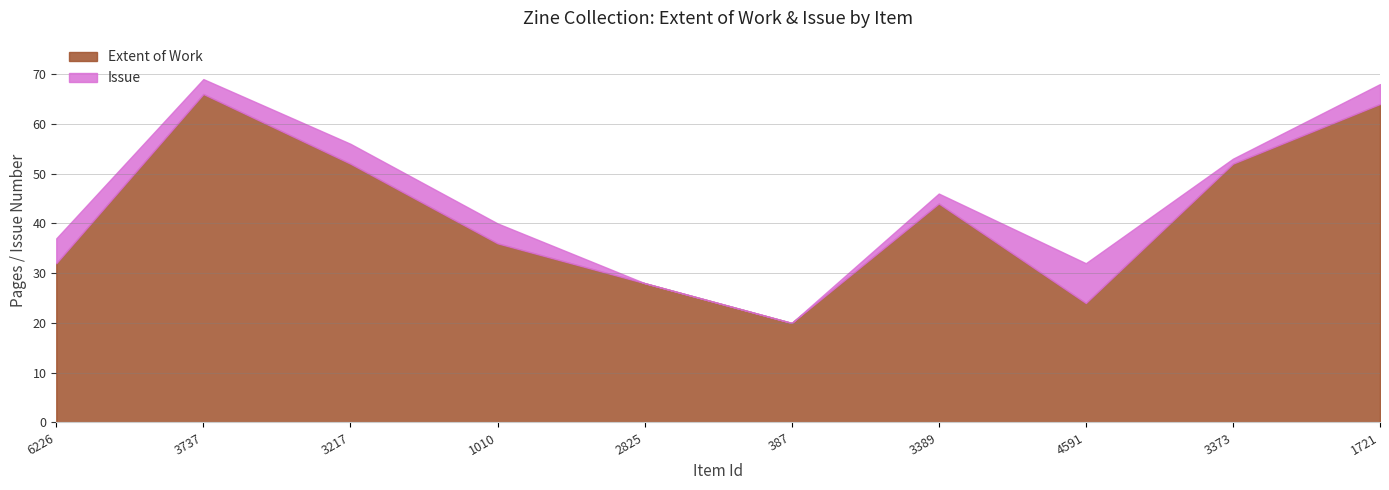

What is the sum of the Issue values at 1721 and 3217?

8